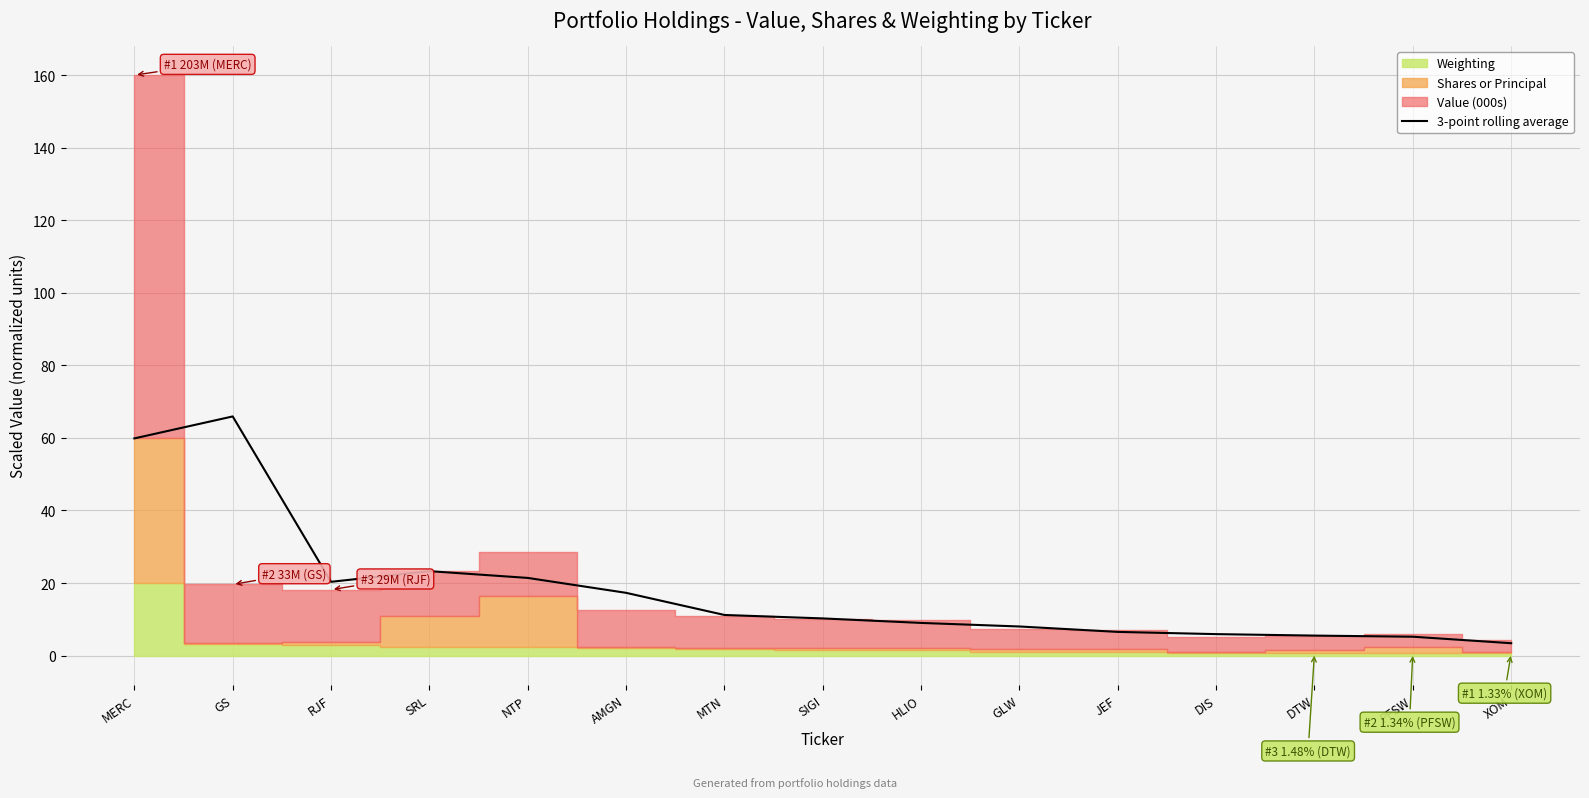

Is it true that 3-point rolling average equals 5.5 at DTW?

True